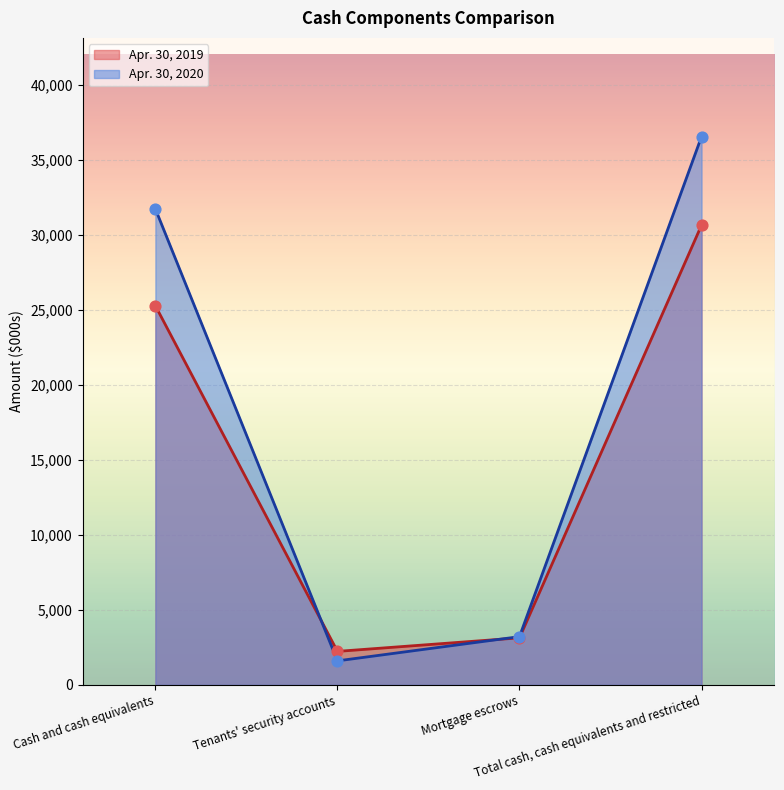

Which series reaches the minimum Y coordinate?

Apr. 30, 2020